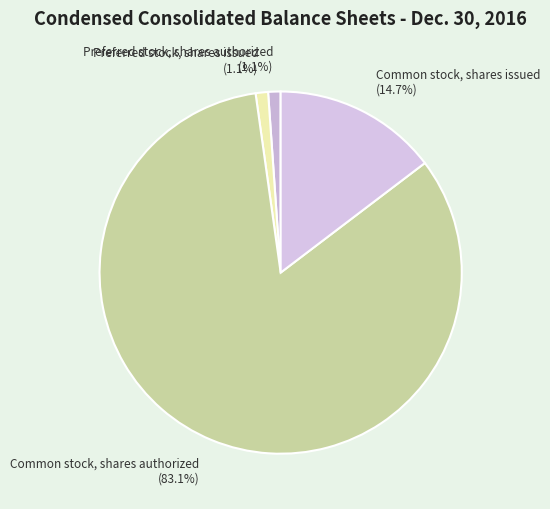

Approximately how many times larger is the value at Preferred stock, shares issued (1.1%) compared to Preferred stock, shares authorized (1.1%)?

1.0